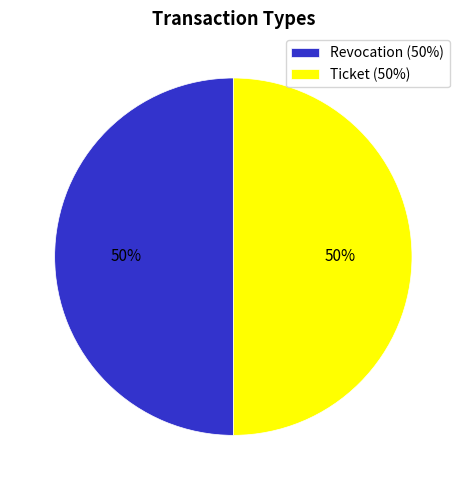

What percentage is the Ticket (50%) slice, to the nearest percent?

50%